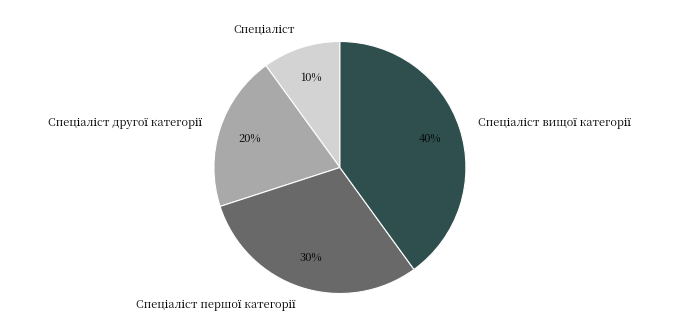

Is there a majority slice in this chart?

No